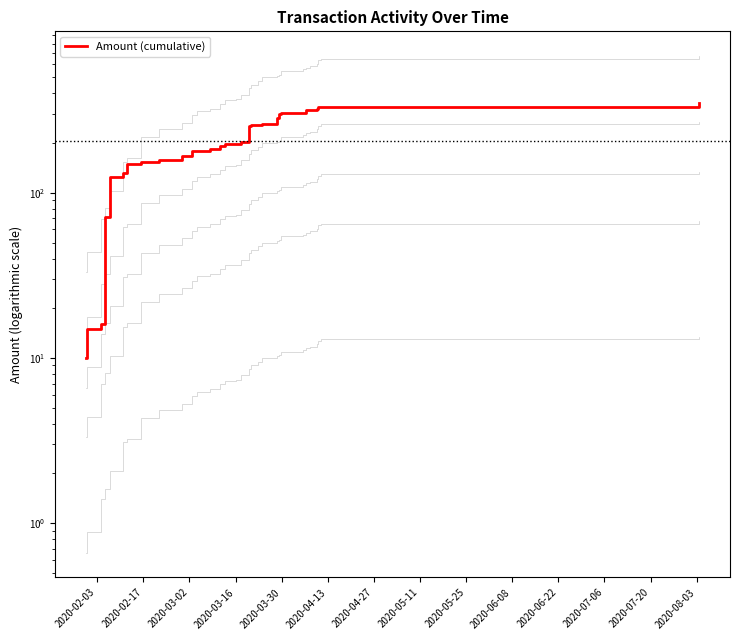

At which category does the chart reach its minimum across all series?

2020-02-03